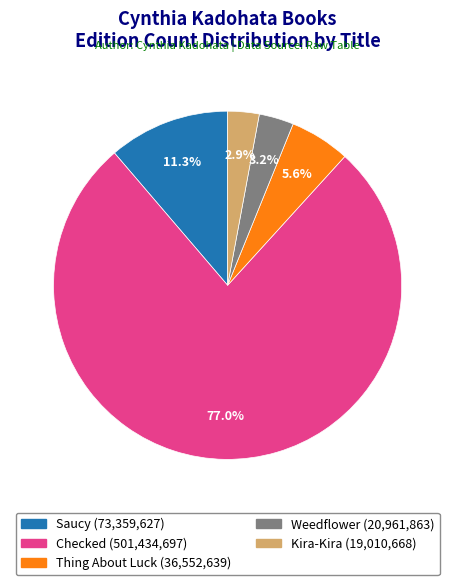

True or false: Kira-Kira accounts for 3% of the total.

True